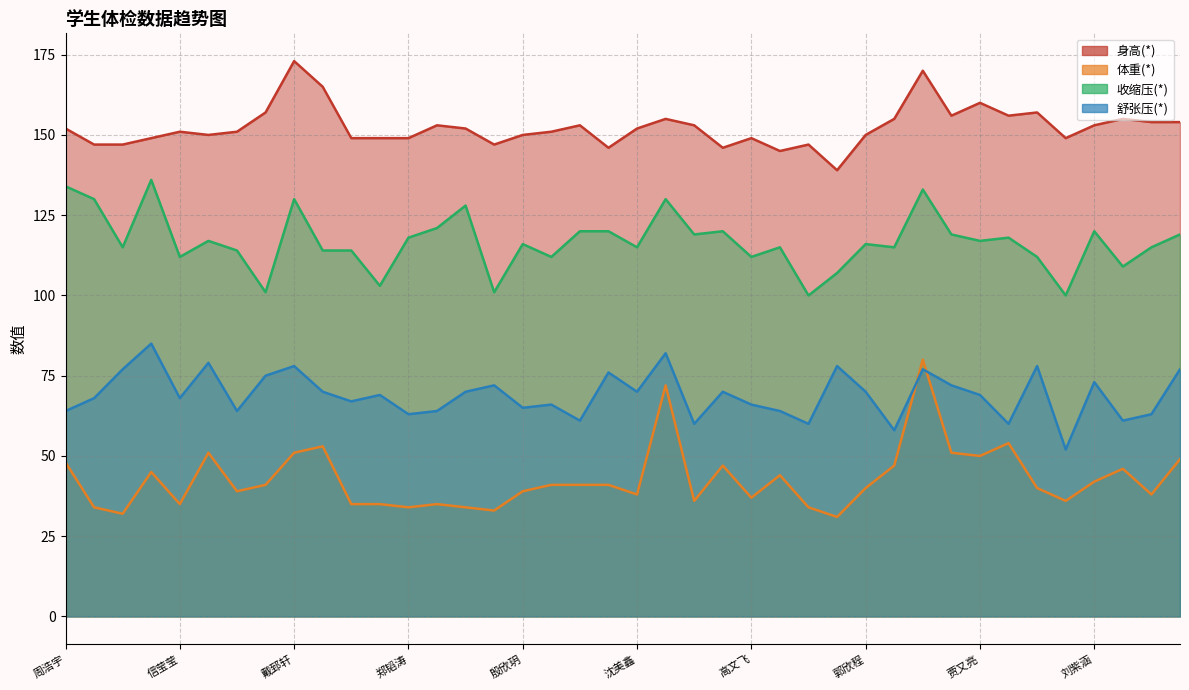

What is the label of the 24th point from the left?

史伊蕊